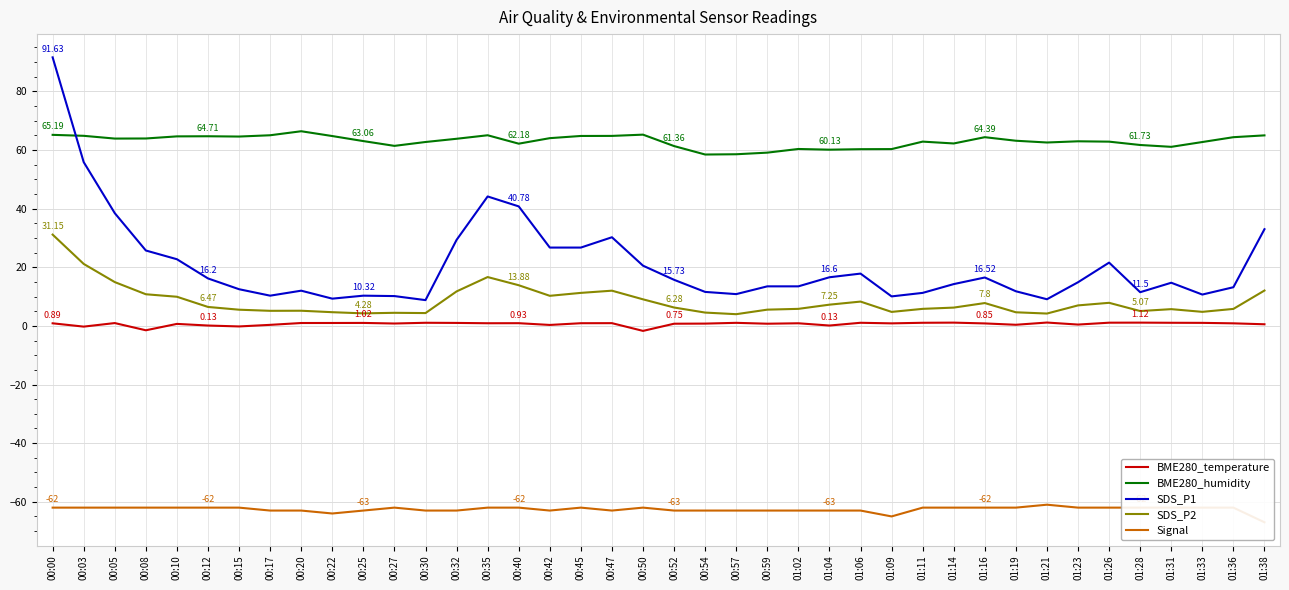

What is the sum of all Signal values?

-2503.0